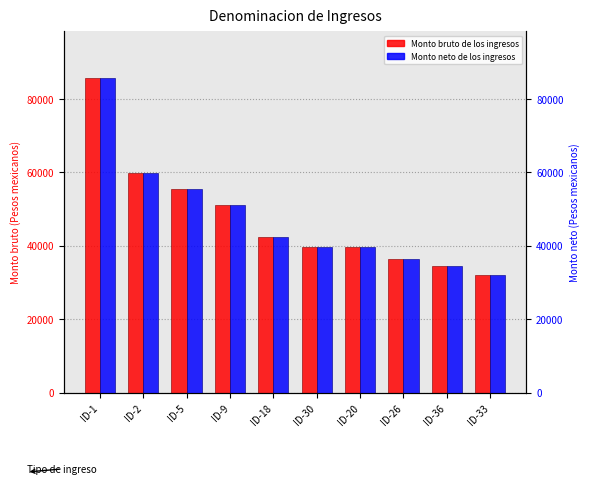

Is it true that Monto bruto de los ingresos equals 39750 at ID-20?

True